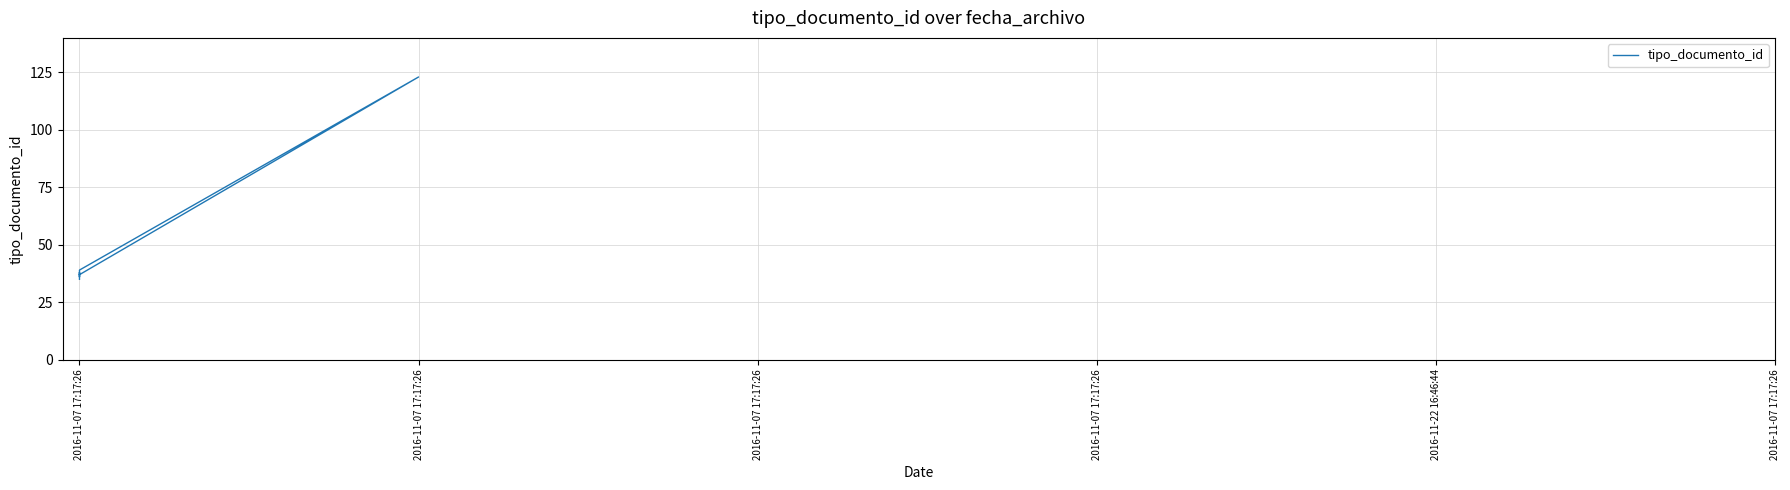

Is this an area chart (filled region under the line)?

No